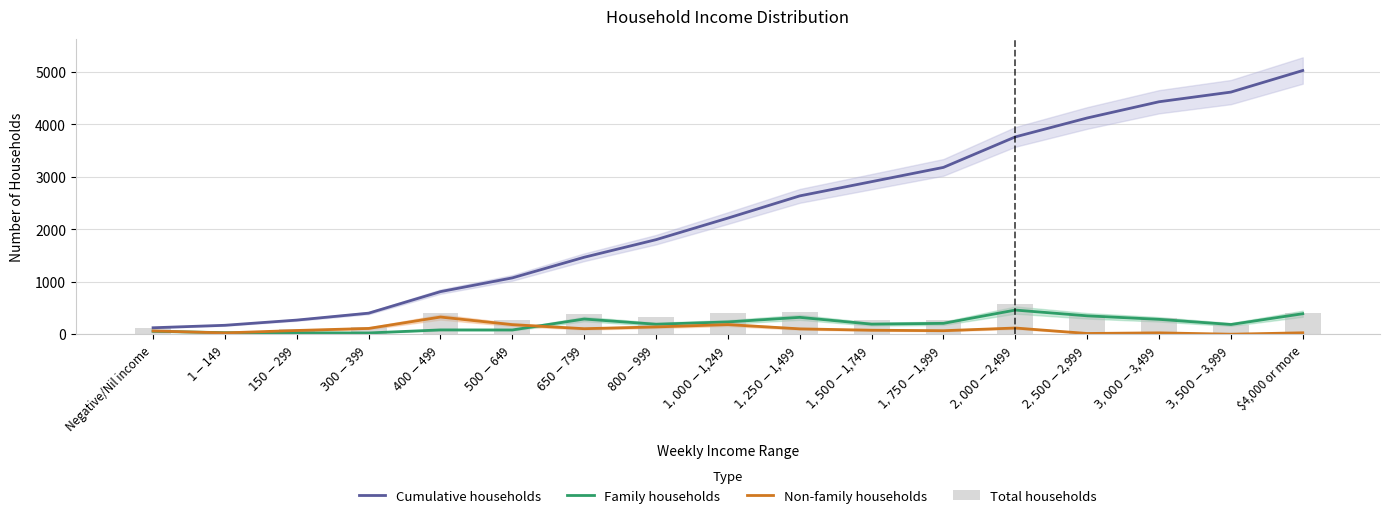

Is it true that Family households equals 350 at $2,500-$2,999?

True